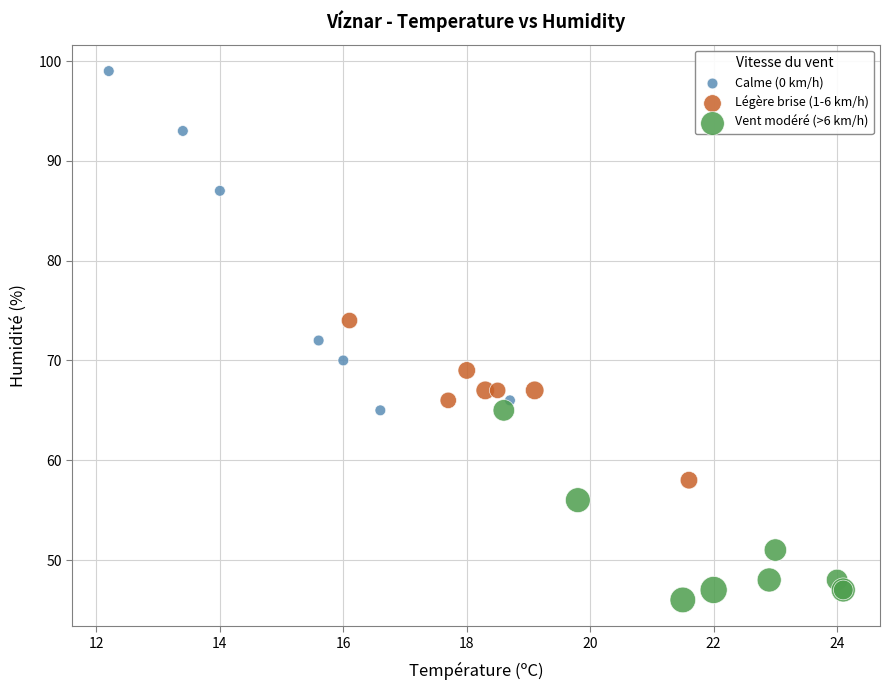

Which series contains the highest Y value?

Calme (0 km/h)